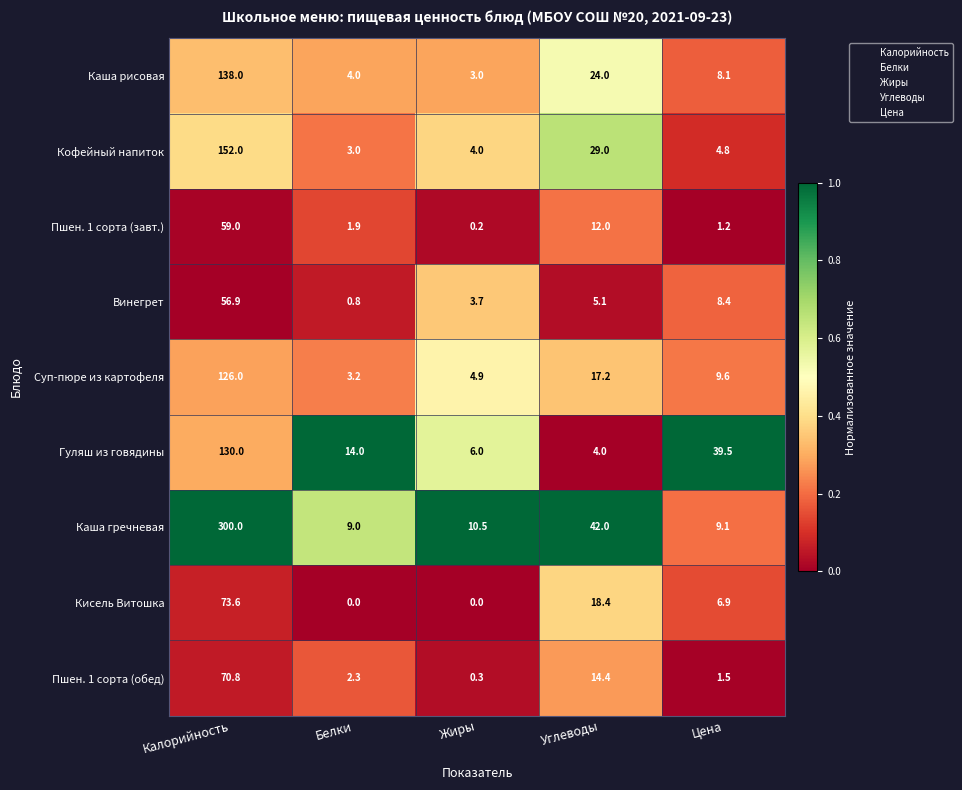

At which label does Кисель Витошка reach its peak?

Калорийность